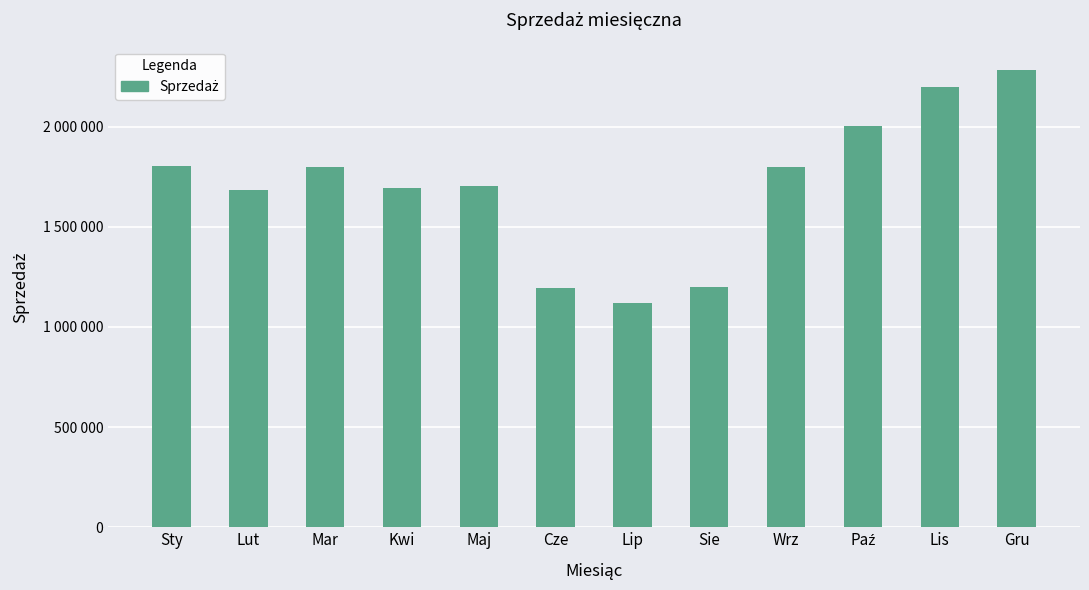

Reading left to right, transcribe all the data shown in this chart.

Sty=1801833	Lut=1681600	Mar=1796945	Kwi=1694478	Maj=1702440	Cze=1194778	Lip=1119737	Sie=1196821	Wrz=1799386	Paź=2002965	Lis=2198405	Gru=2284015